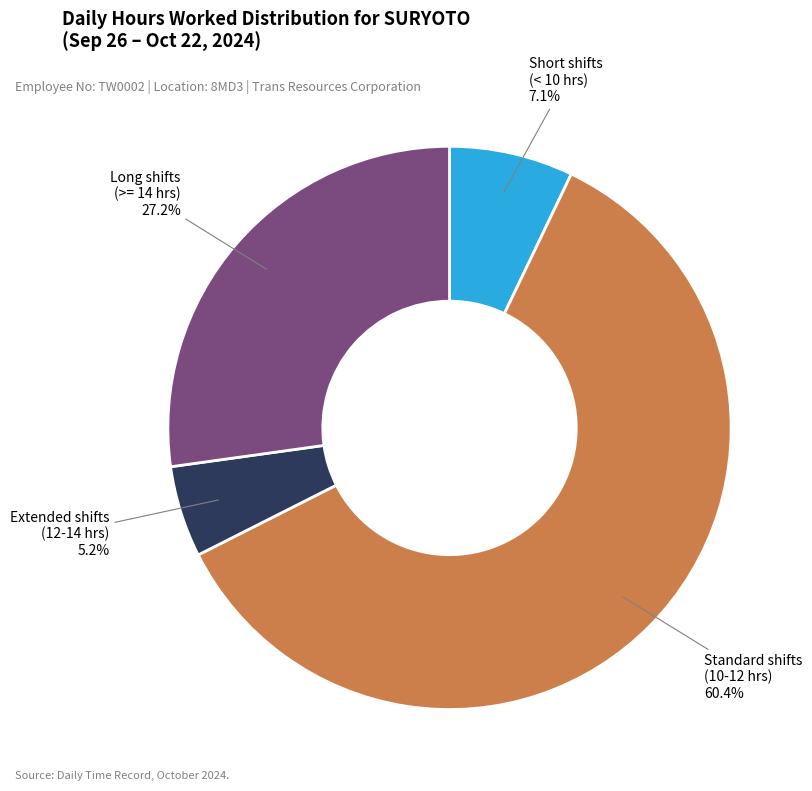

What percentage is NOT represented by Short shifts (< 10 hrs)?

92.9%